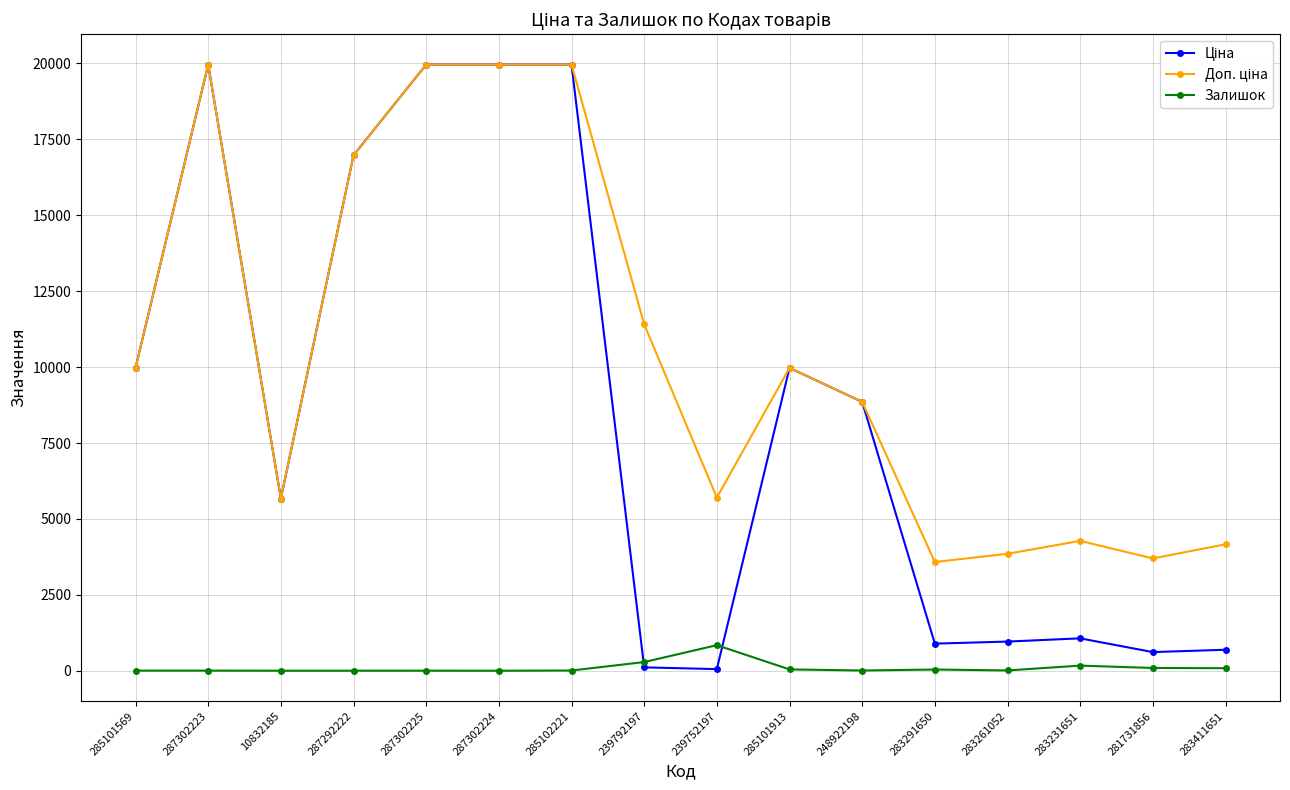

True or false: Залишок has a value of 13.0 at 283261052.

True